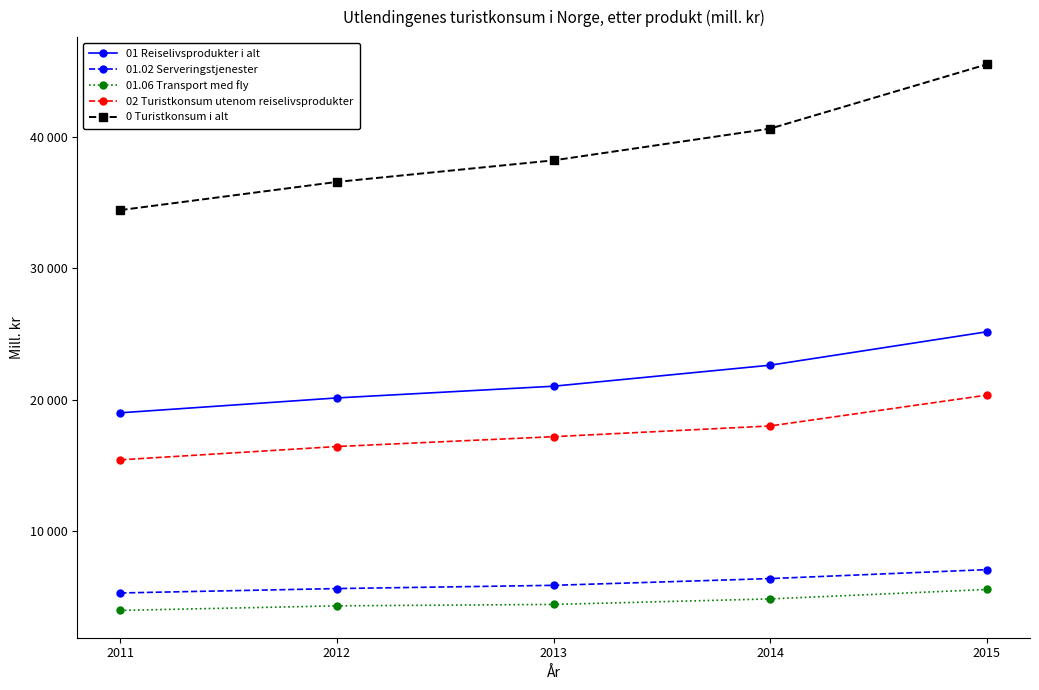

What are all the series names shown in the legend?

01 Reiselivsprodukter i alt, 01.02 Serveringstjenester, 01.06 Transport med fly, 02 Turistkonsum utenom reiselivsprodukter, 0 Turistkonsum i alt